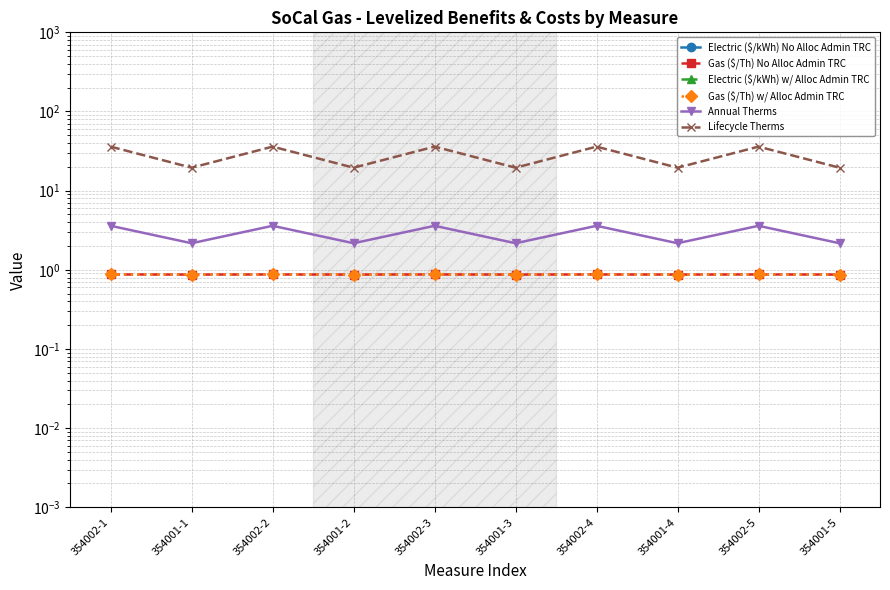

How many lines are shown in the chart?

6